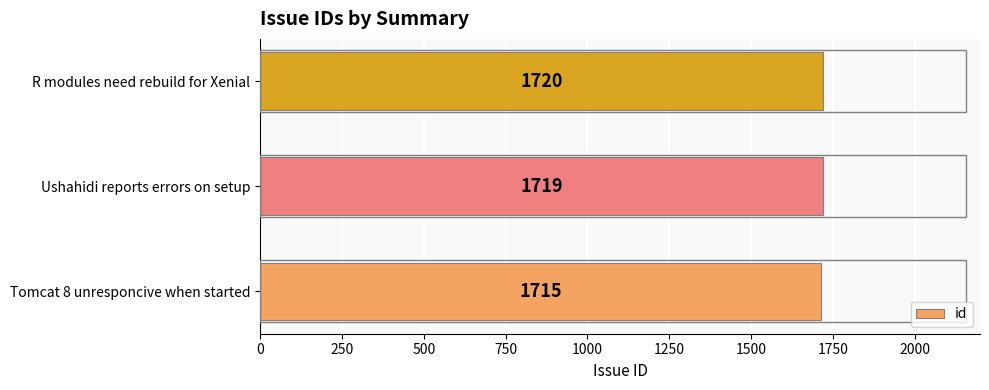

What is the average value?

1718